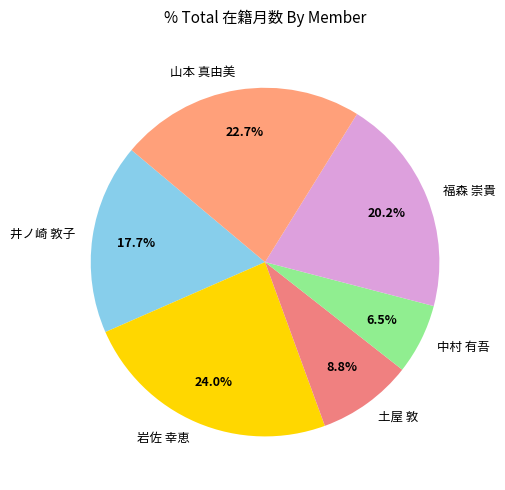

What is the largest slice in the pie chart?

岩佐 幸恵